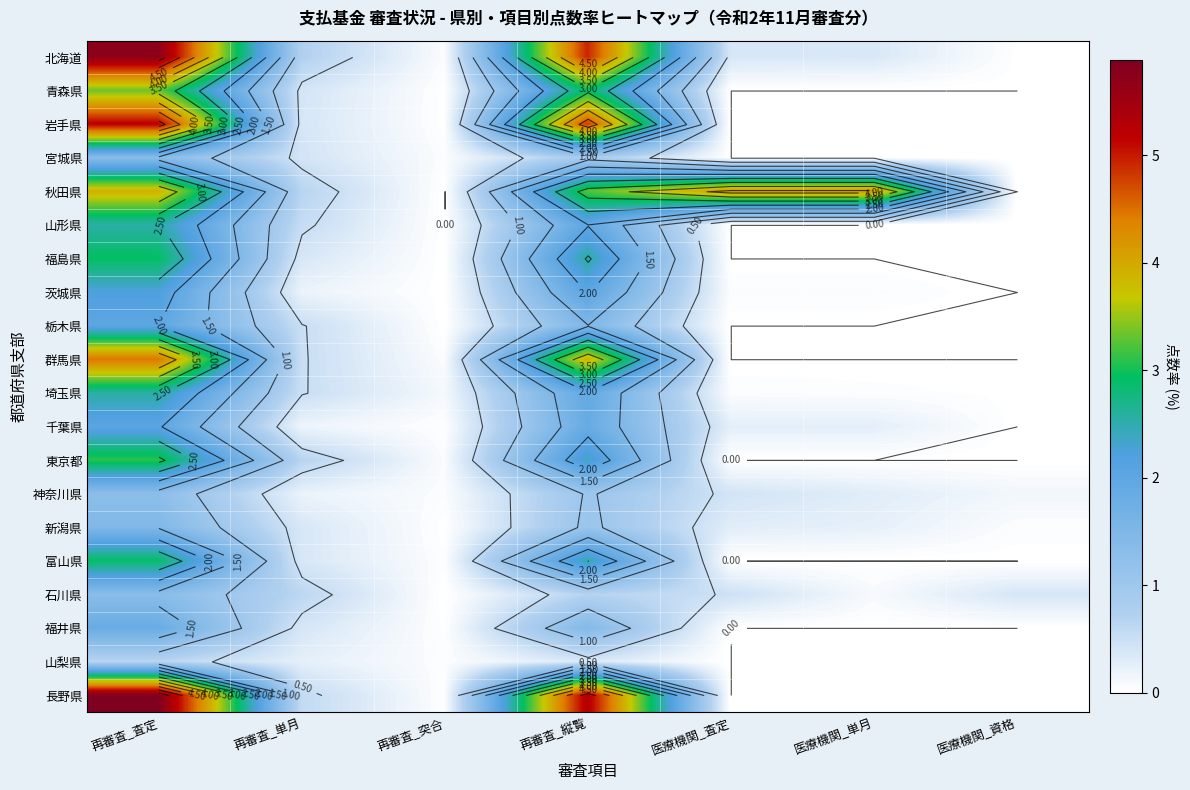

What is the difference between the 栃木県 values at 医療機関_単月 and 再審査_査定?

2.0